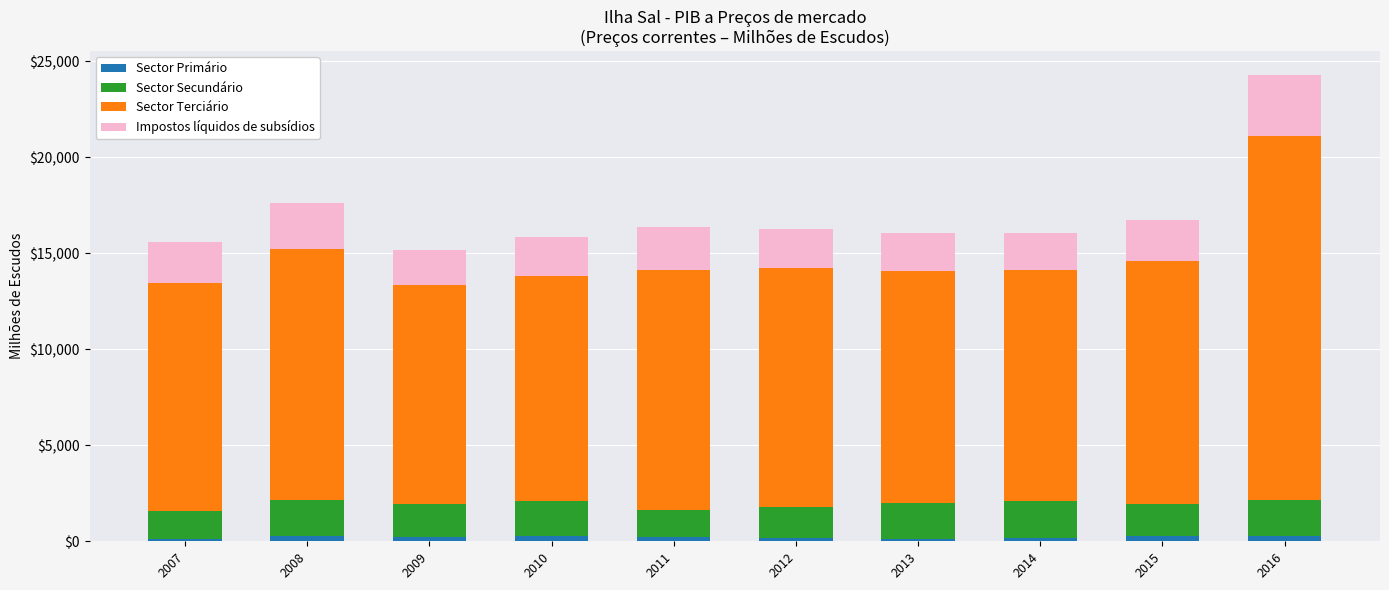

At which category is the sum across all series the highest?

2016